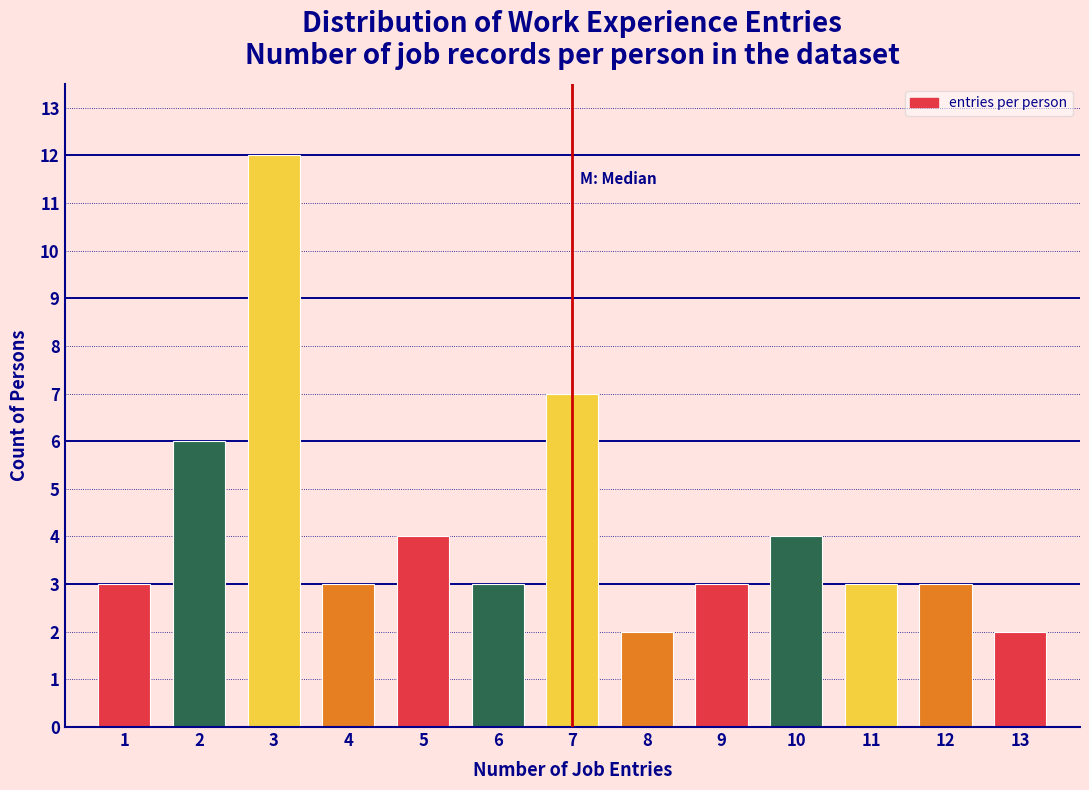

Reading left to right, list all the values displayed in this chart.

1=3	2=6	3=12	4=3	5=4	6=3	7=7	8=2	9=3	10=4	11=3	12=3	13=2